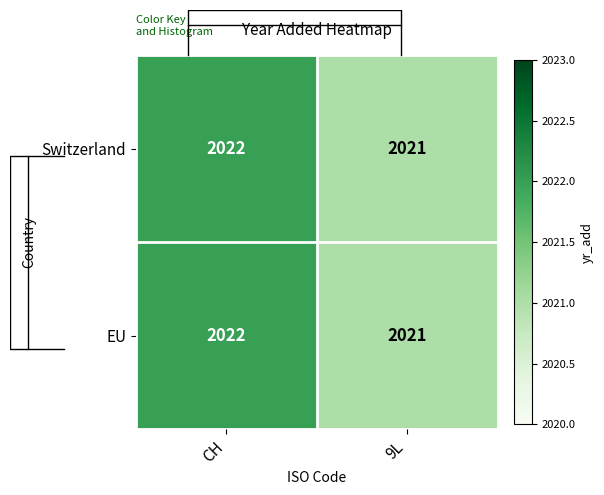

How many distinct data groups are displayed?

2